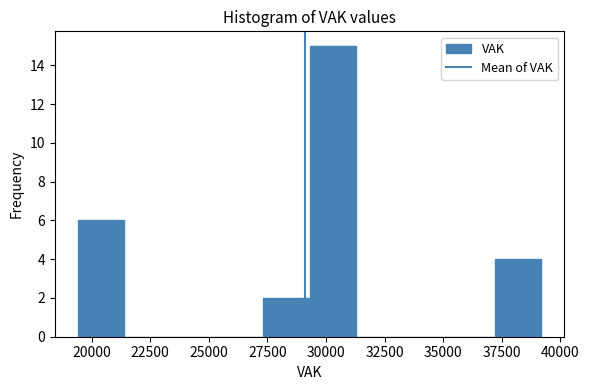

Around what value on the x-axis is the tallest bar? Give the approximate position of its centre, as read against the axis.

30500